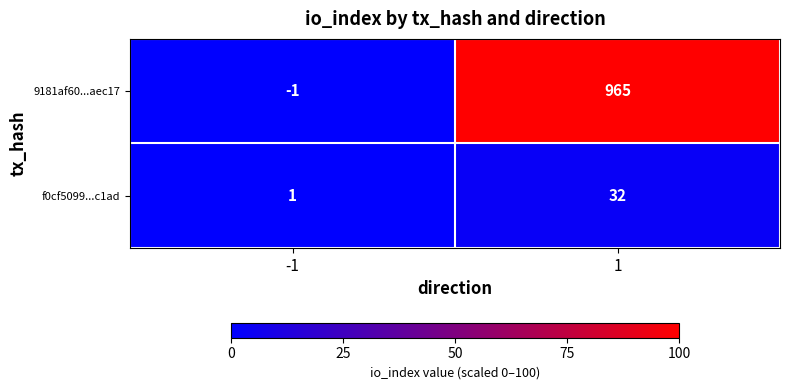

Which series has the largest total across all categories?

9181af60...aec17